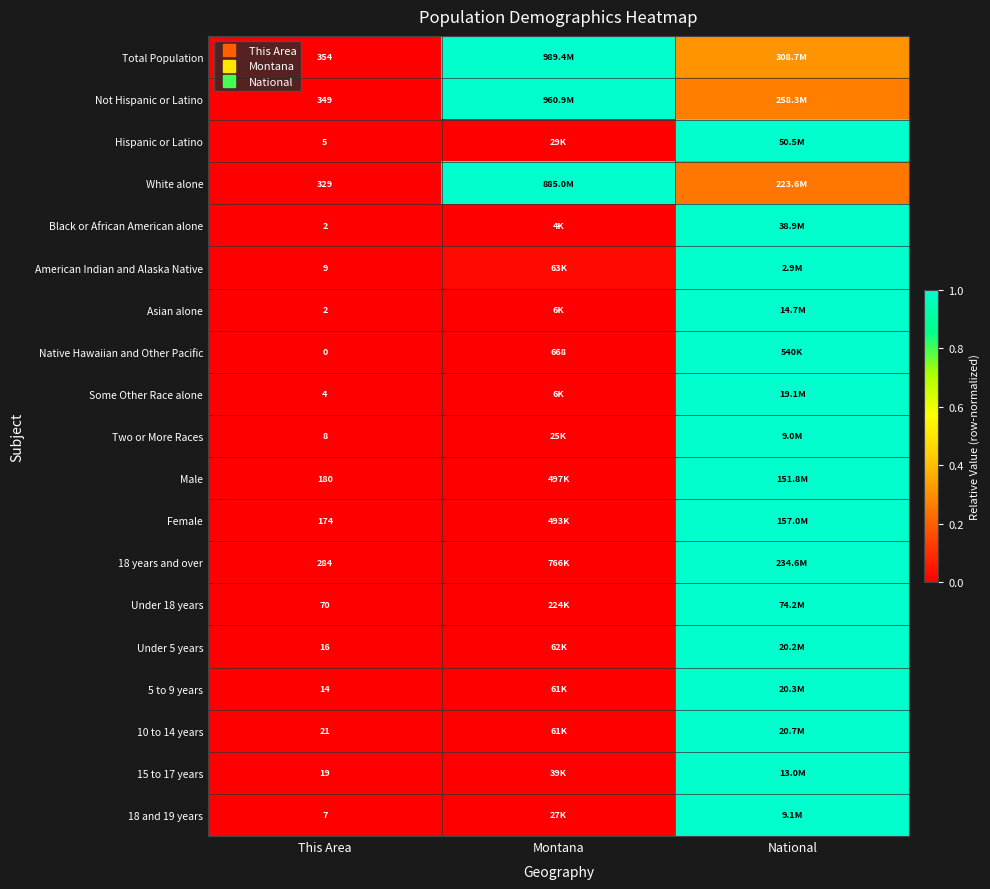

List the series in order of their peak value, highest first.

Total Population, Not Hispanic or Latino, Hispanic or Latino, White alone, Black or African American alone, American Indian and Alaska Native, Asian alone, Native Hawaiian and Other Pacific, Some Other Race alone, Two or More Races, Male, Female, 18 years and over, Under 18 years, Under 5 years, 5 to 9 years, 10 to 14 years, 15 to 17 years, 18 and 19 years